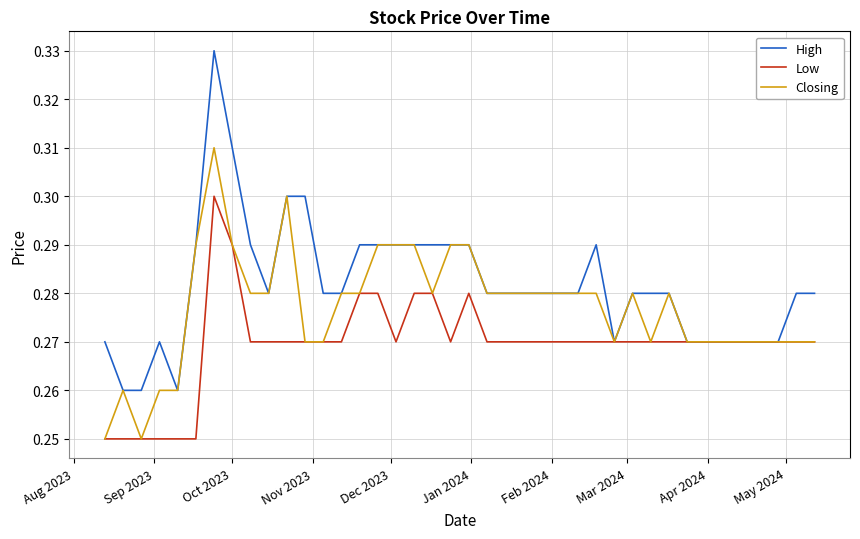

List the series in order of their peak value, highest first.

High, Closing, Low